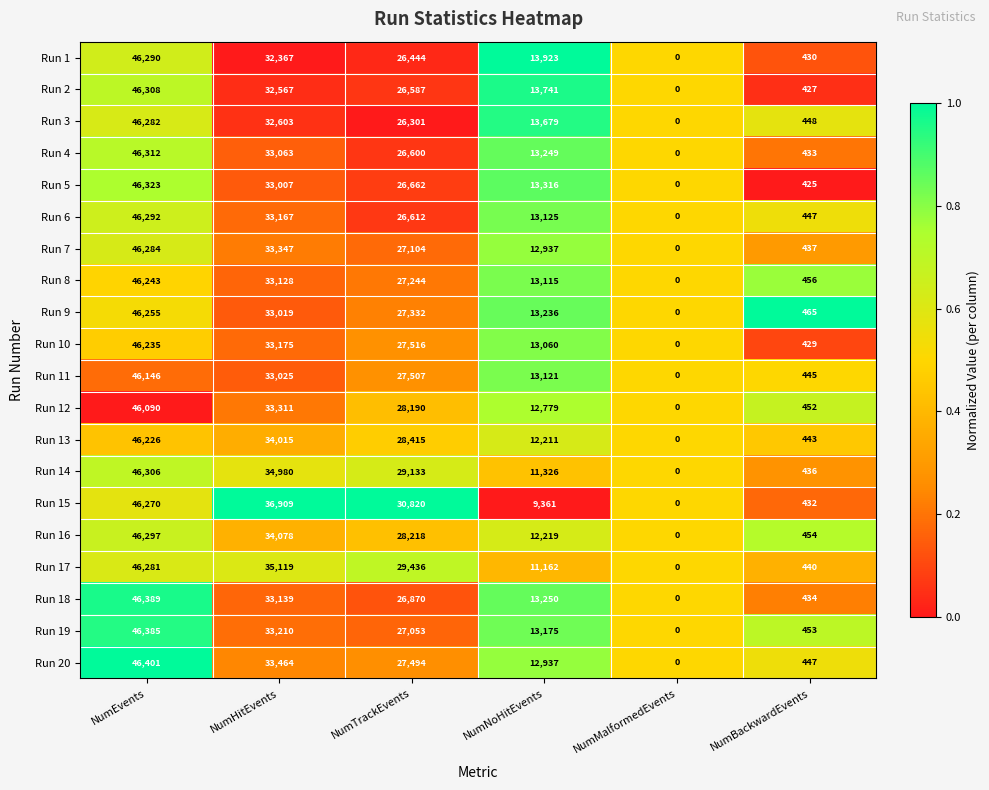

The Run 12 series shows 33311 at NumHitEvents. True or false?

True